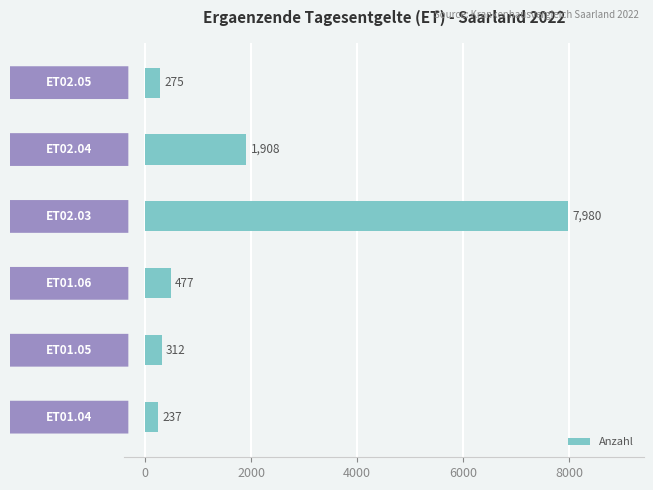

What is the minimum value shown in the chart?

237